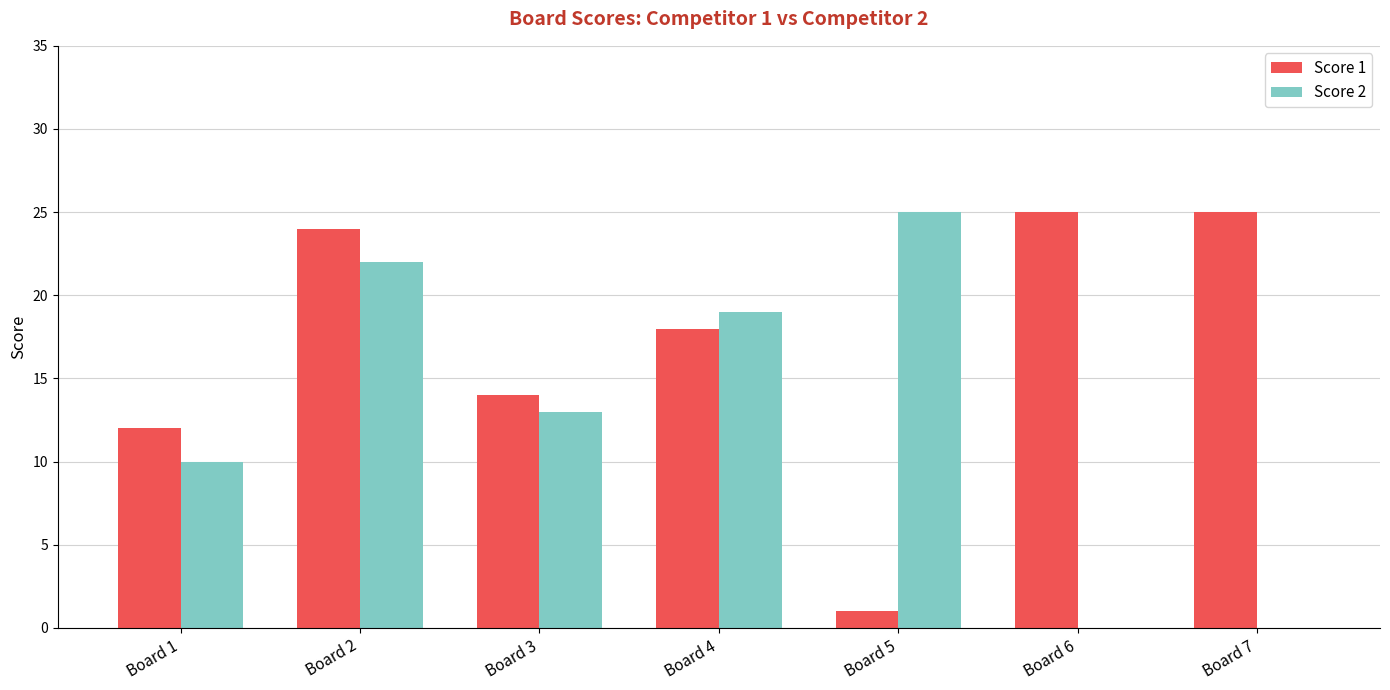

Which series changed the most between Board 4 and Board 7?

Score 2